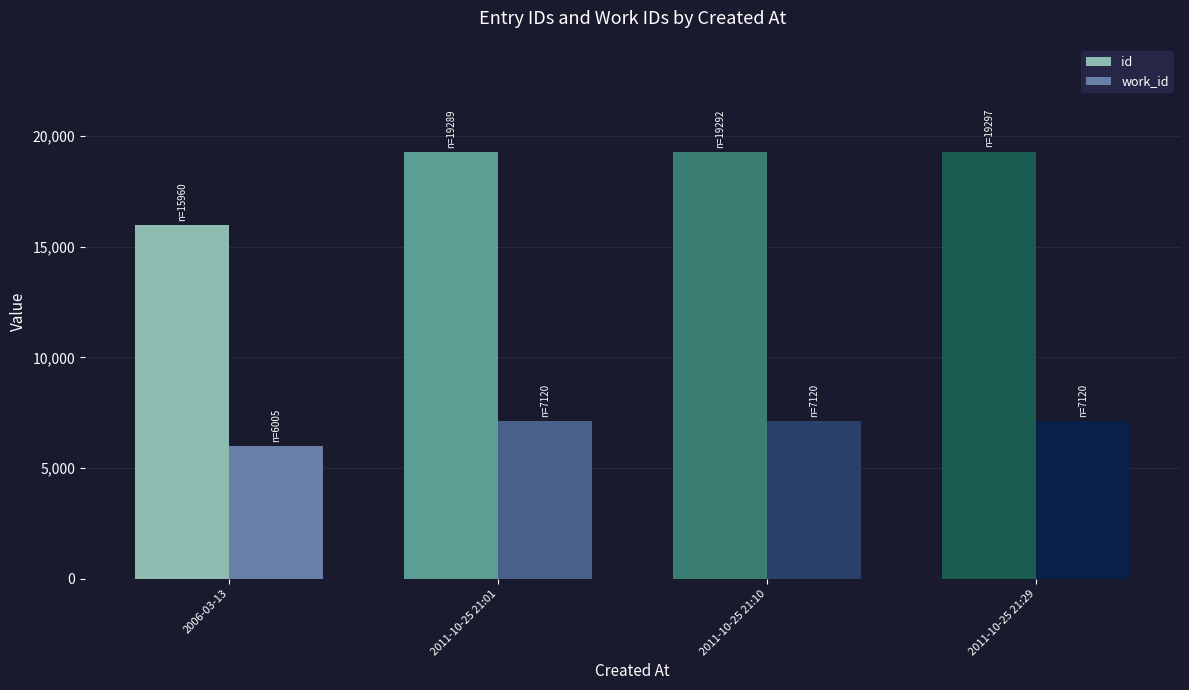

Is it true that id equals 19297 at 2011-10-25 21:29?

True